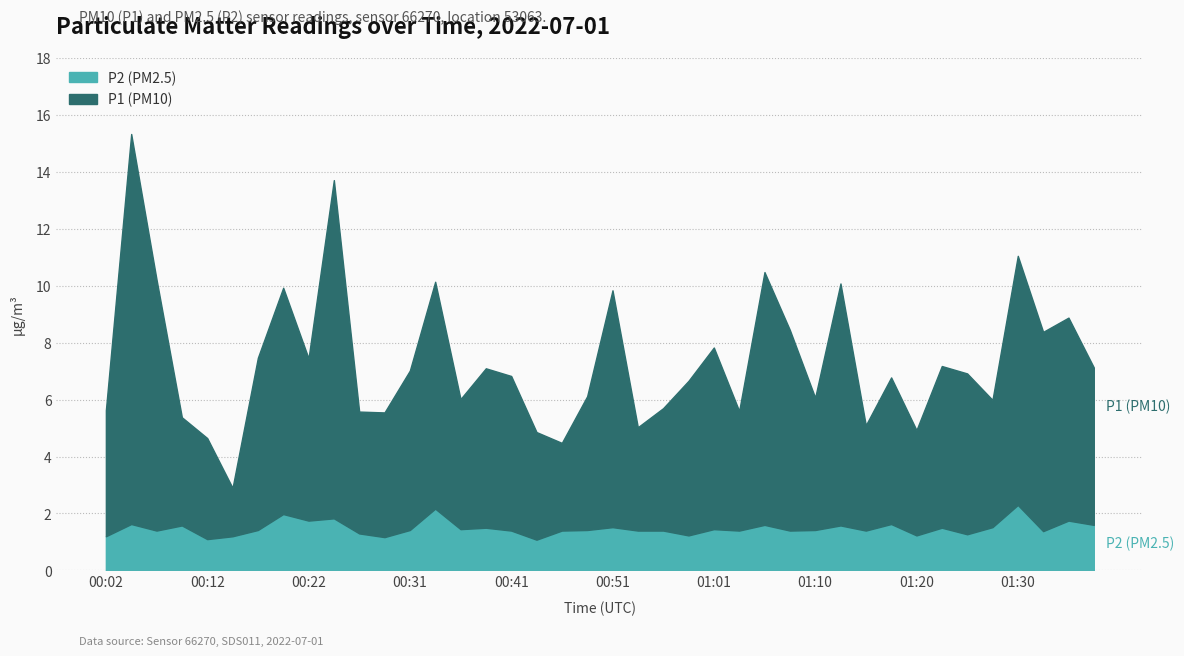

True or false: P1 and P2 intersect in this chart.

False